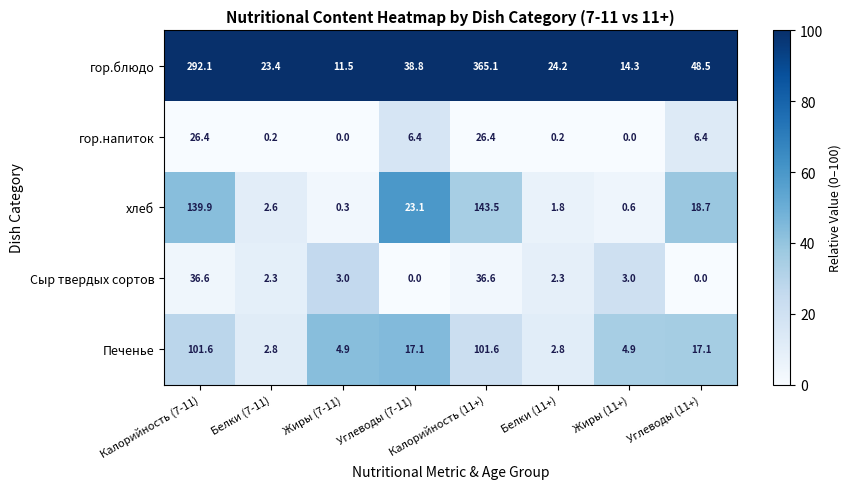

The value of хлеб at Калорийность (7-11) is 66.8. True or false?

False